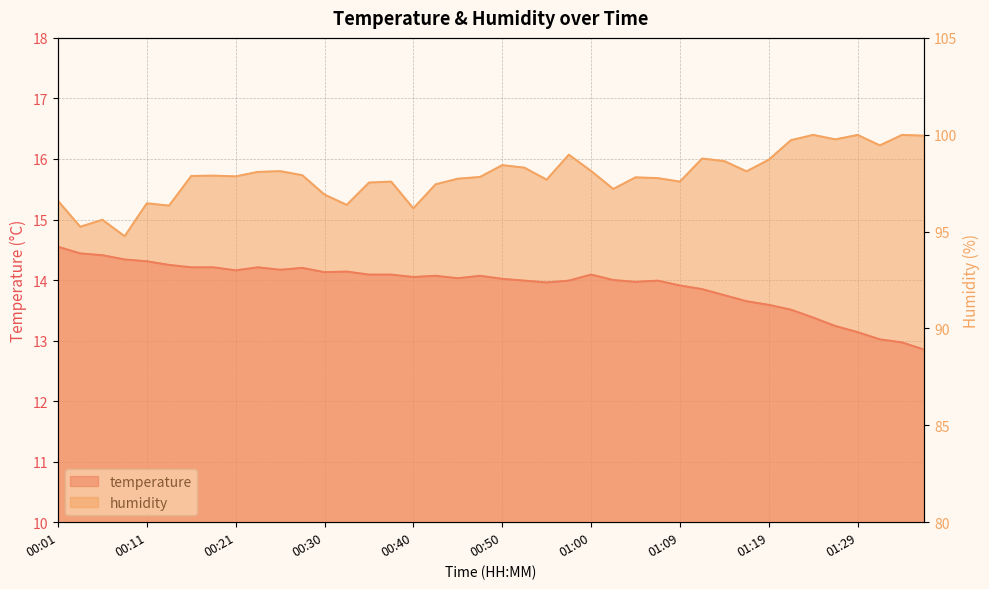

Rank the series by their average value, from lowest to highest.

temperature, humidity